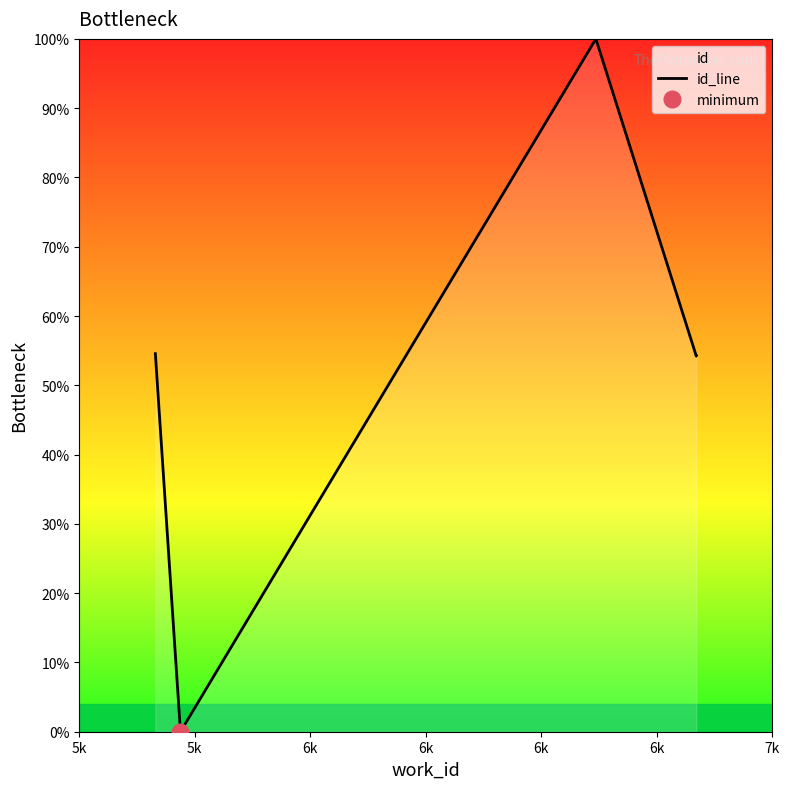

The chart shows a value of 63.8 at 5k. True or false?

False